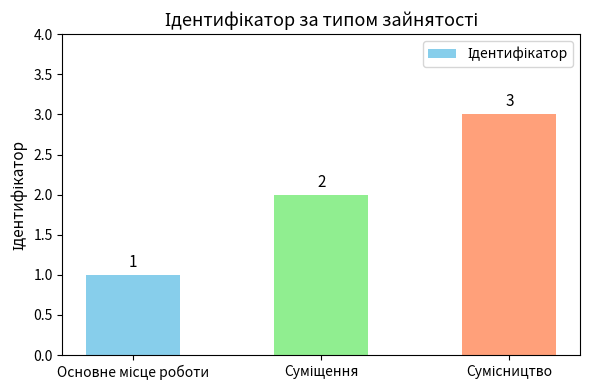

What is the value of the 3rd bar from the left?

3